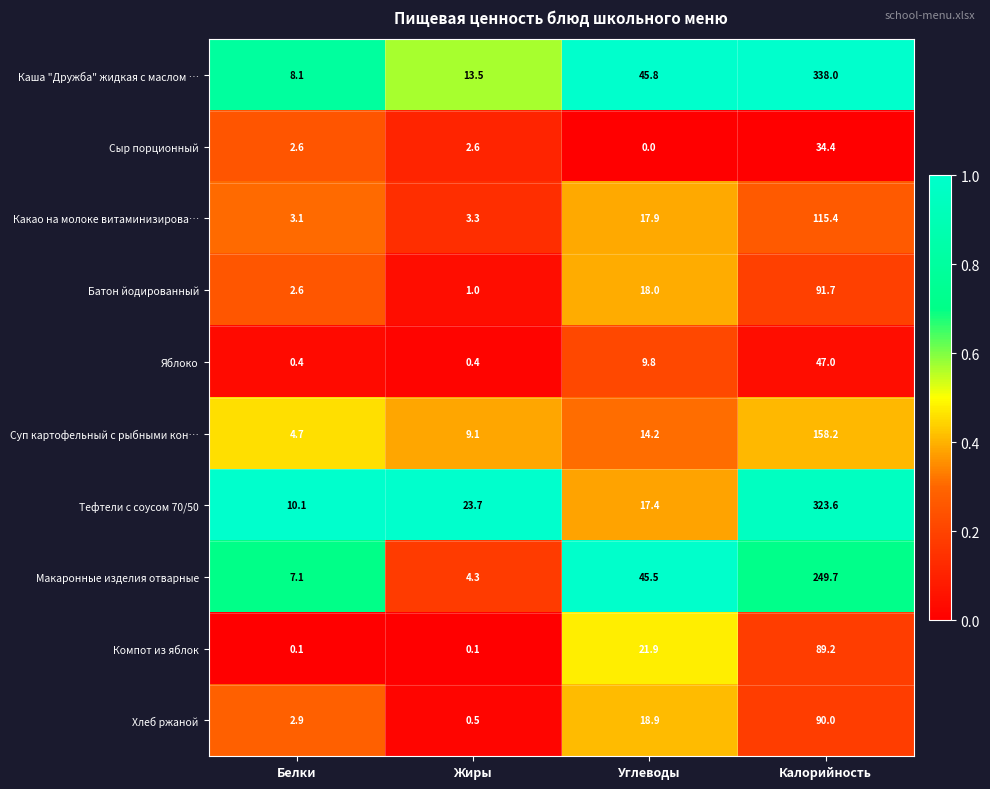

Read the Суп картофельный с рыбными кон… value at Углеводы.

14.2